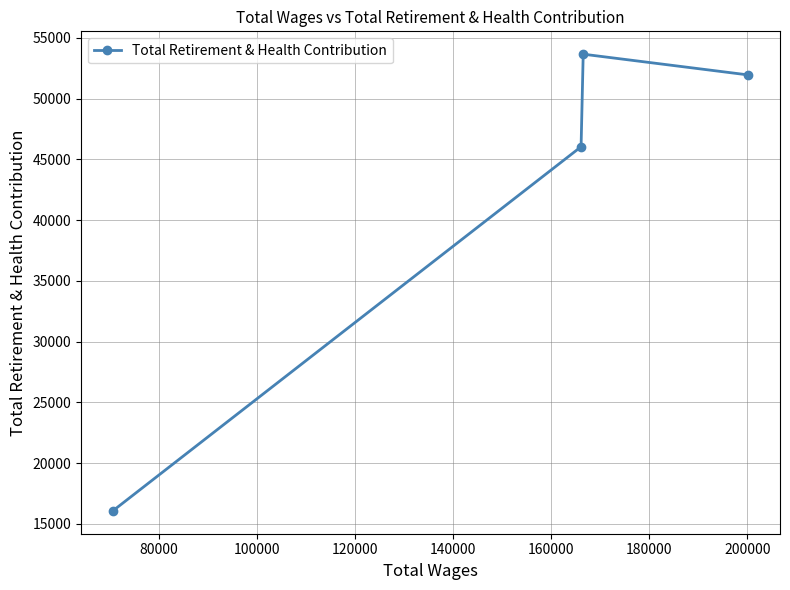

What is the value of the 1st point from the left?

16078